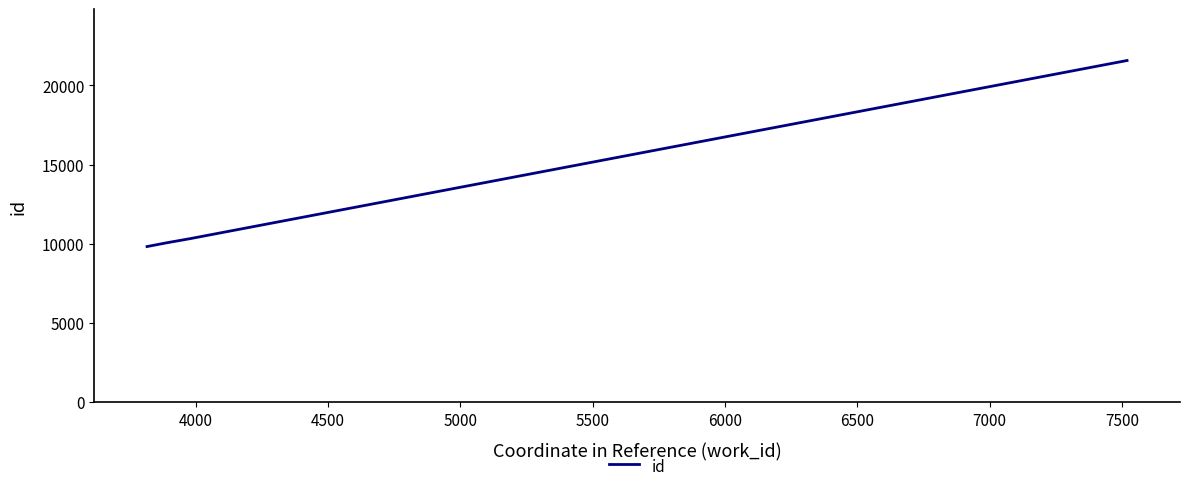

What is the maximum value shown in the chart?

21570